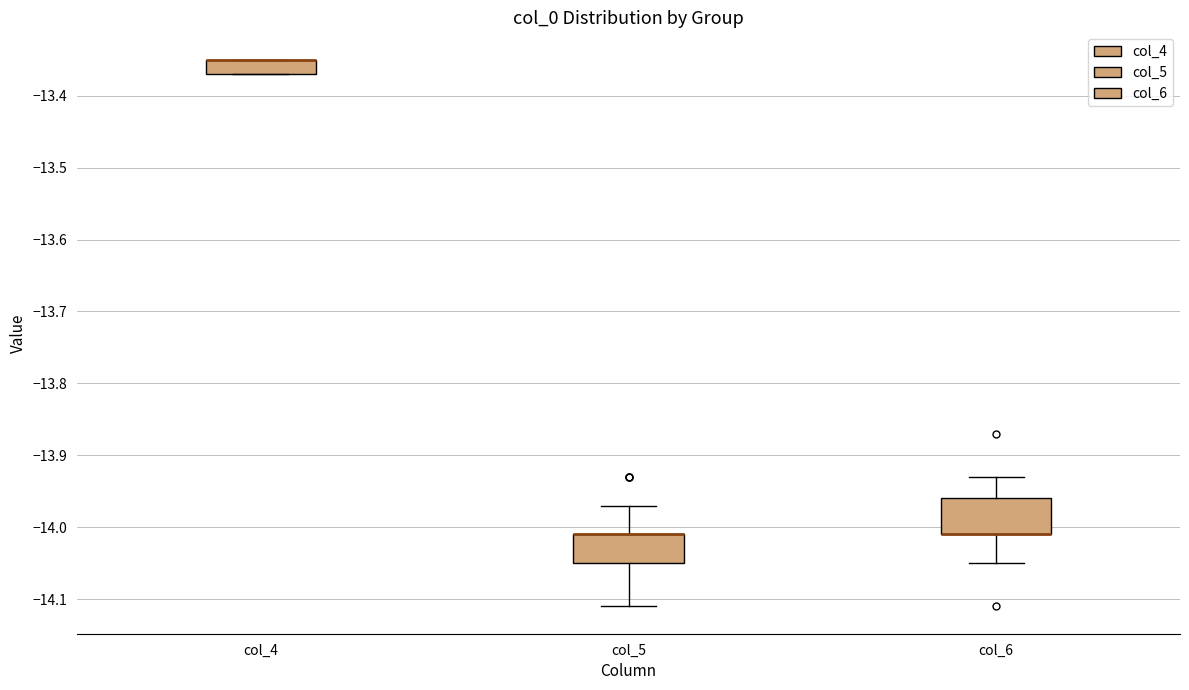

Reading left to right, read every box against the y-axis: the position of its median line, the range the box covers, and the ends of its whiskers. The values are not printed on the chart, so give them approximately, as read against the axis.

col_4: median -13.35 (drawn on the box's upper edge), box -13.37 to -13.35, whiskers -13.37 to -13.35
col_5: median -14.01 (drawn on the box's upper edge), box -14.05 to -14.01, whiskers -14.11 to -13.97
col_6: median -14.01 (drawn on the box's lower edge), box -14.01 to -13.96, whiskers -14.05 to -13.93